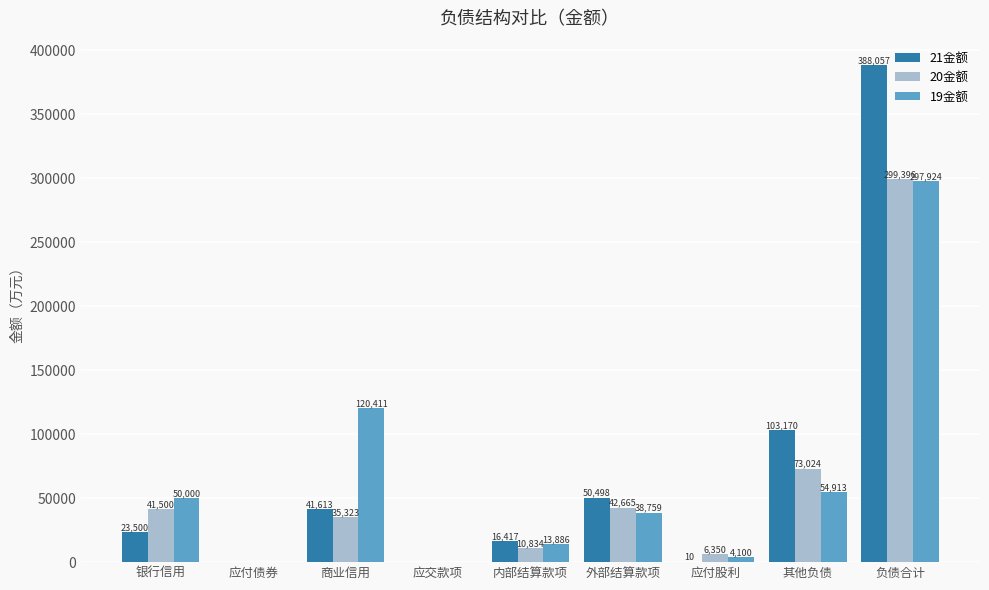

What is the sum of the 20金额 values at 银行信用 and 外部结算款项?

84164.8